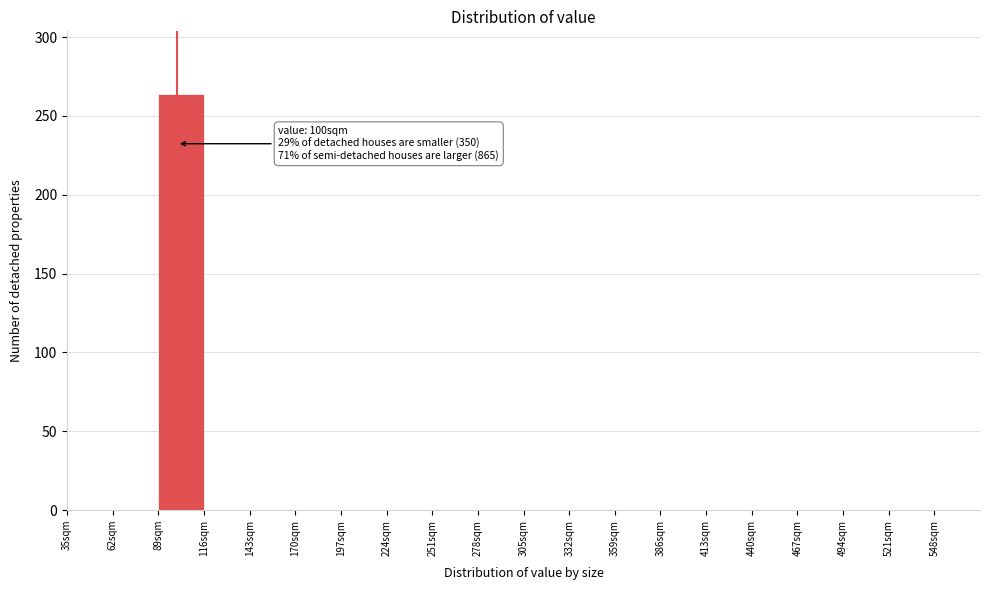

Over which range of the x-axis is the bar tallest?

89 to 116